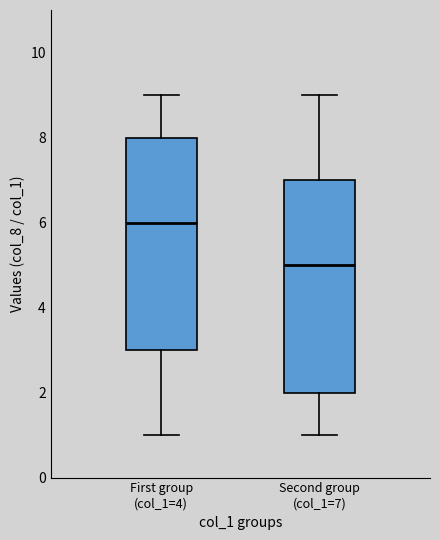

Where does the median line of the box for Second group (col_1=7) sit on the y-axis? The values are not printed on the chart, so give them approximately, as read against the axis.

5